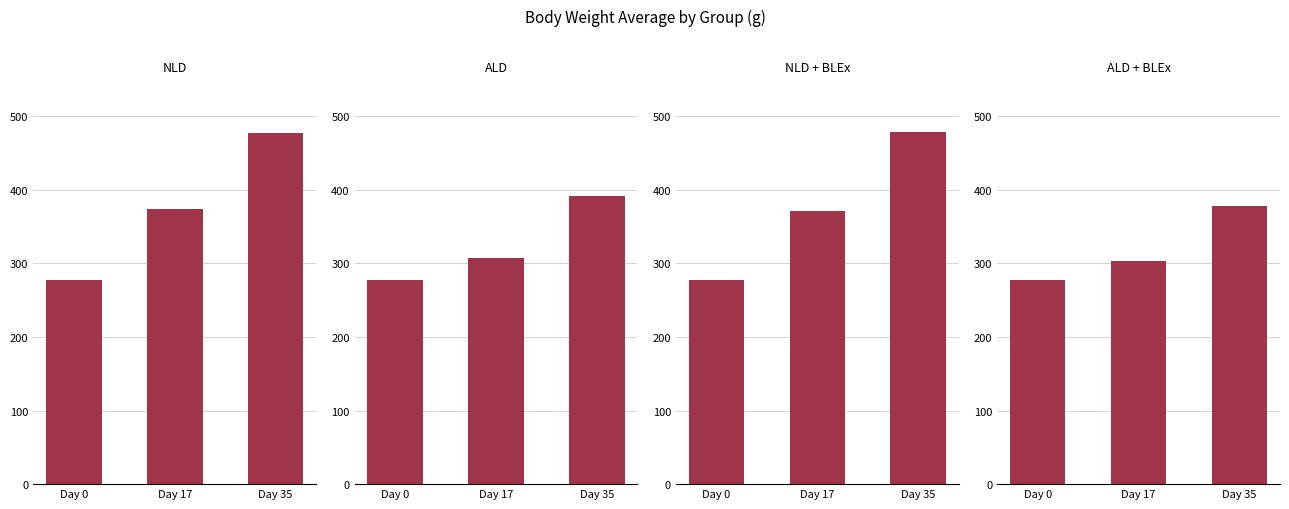

Rank the series by their maximum value, from lowest to highest.

ALD + BLEx, ALD, NLD, NLD + BLEx